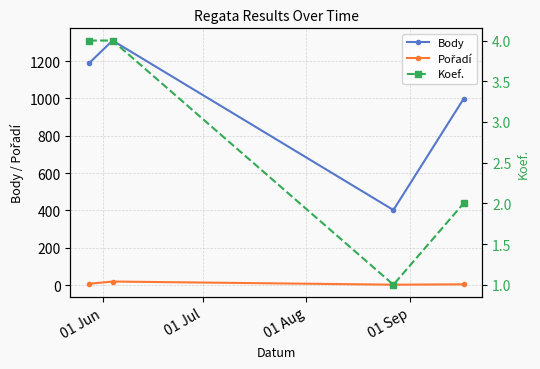

In Body, how many points are lower than both neighbors (excluding endpoints)?

1